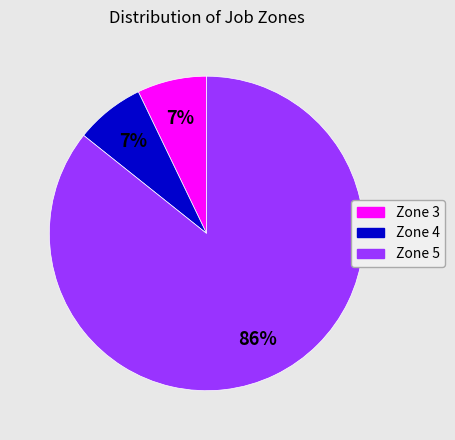

To the nearest percent, what is the average slice percentage?

33%